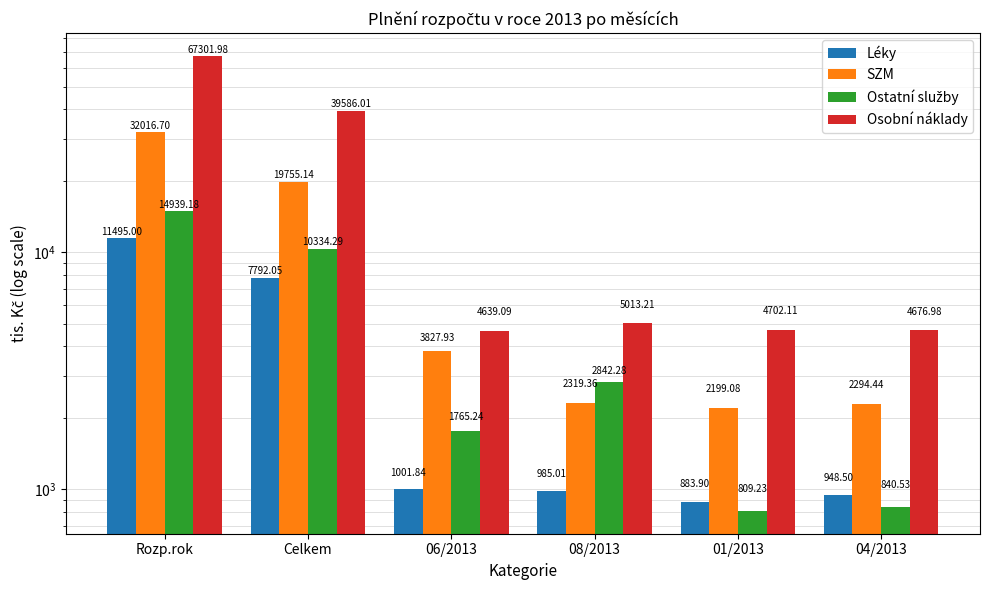

At which category is the sum across all series the highest?

Rozp.rok